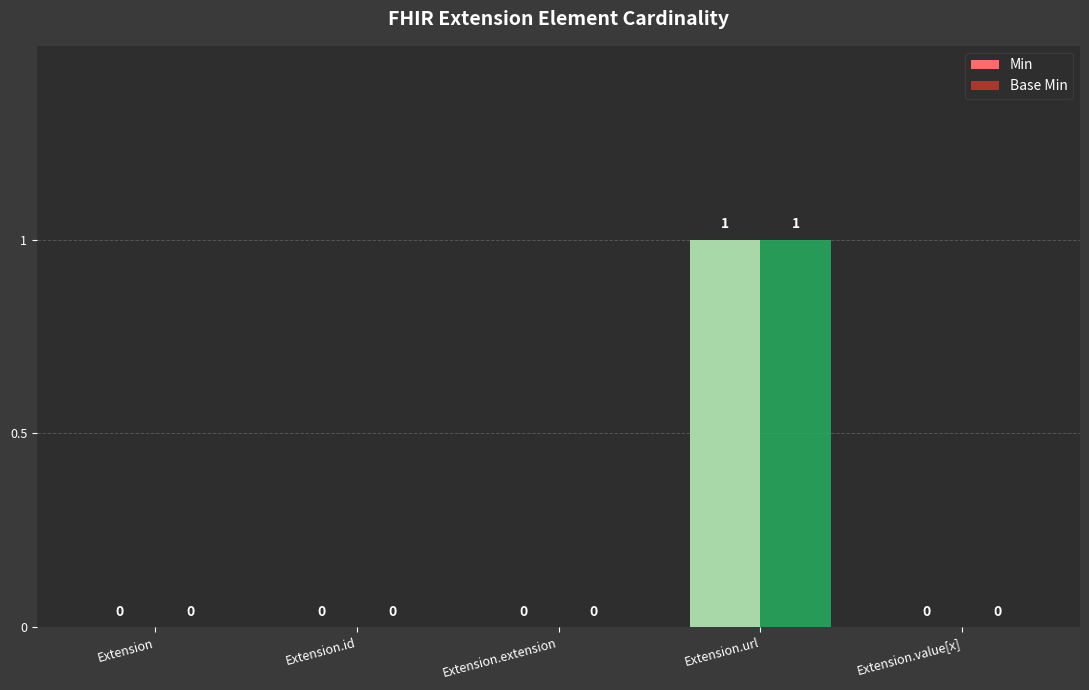

At which category is the sum across all series the highest?

Extension.url